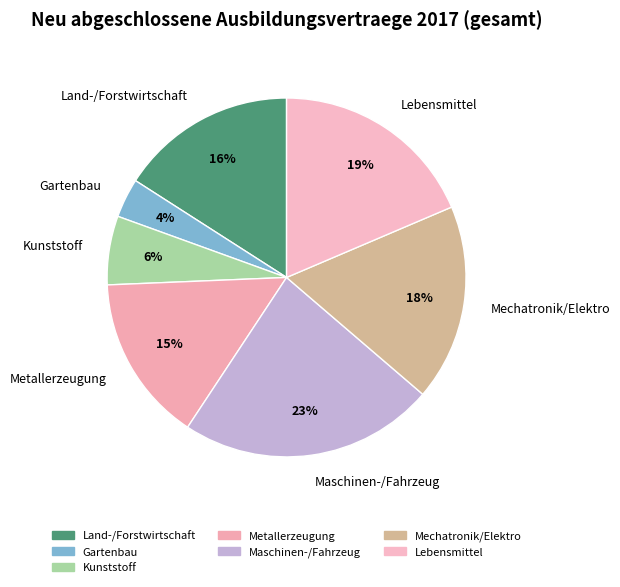

Do Land-/Forstwirtschaft and Mechatronik/Elektro together represent more than half of the pie?

No